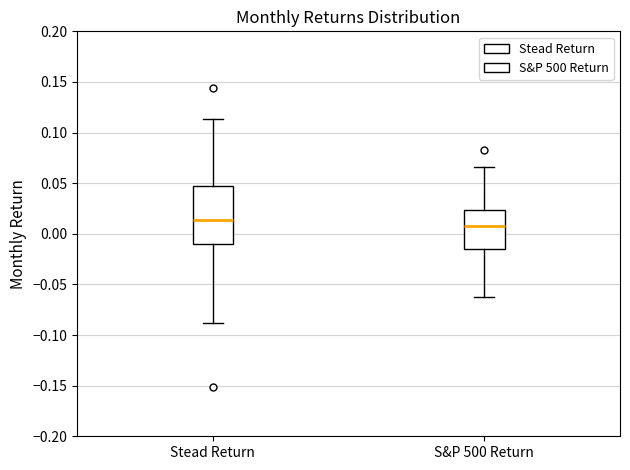

Reading left to right, transcribe this box plot: for each box, give where its median line is, the range the box spans, and where its two whiskers end, as read against the y-axis. The values are not printed on the chart, so give them approximately, as read against the axis.

Stead Return: median 0.015, box -0.010 to 0.050, whiskers -0.090 to 0.115
S&P 500 Return: median 0.010, box -0.015 to 0.025, whiskers -0.065 to 0.065